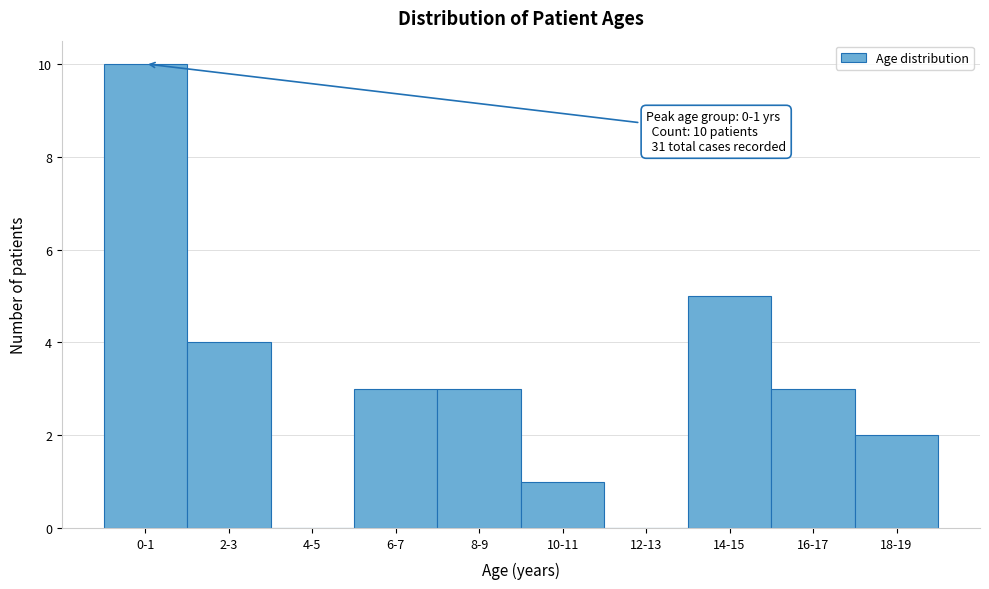

Reading left to right, extract all data points from this chart.

0-1=10	2-3=4	4-5=0	6-7=3	8-9=3	10-11=1	12-13=0	14-15=5	16-17=3	18-19=2